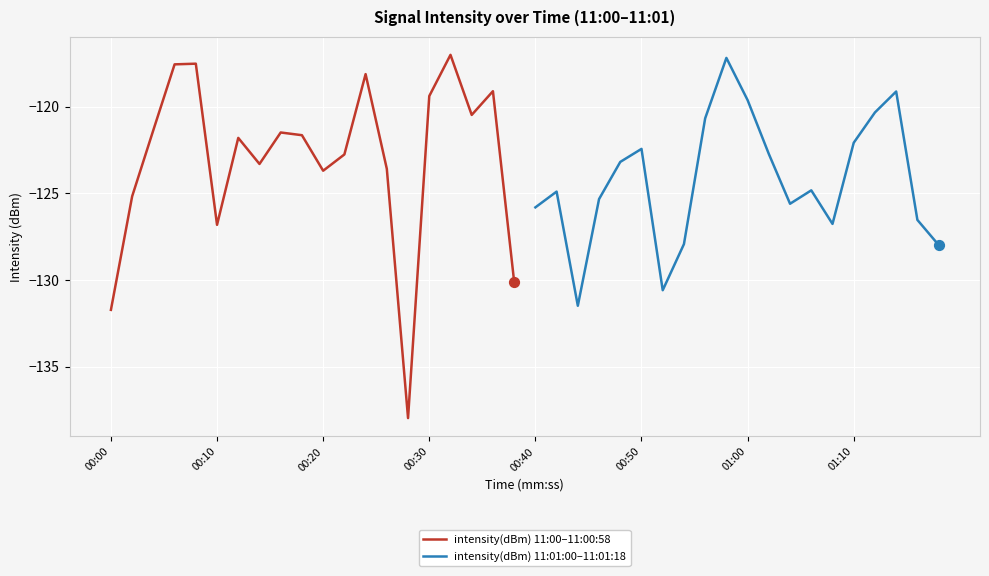

Is the value of intensity(dBm) 11:00–11:00:58 at 01:10 greater than the value of intensity(dBm) 11:01:00–11:01:18 at 9?

No